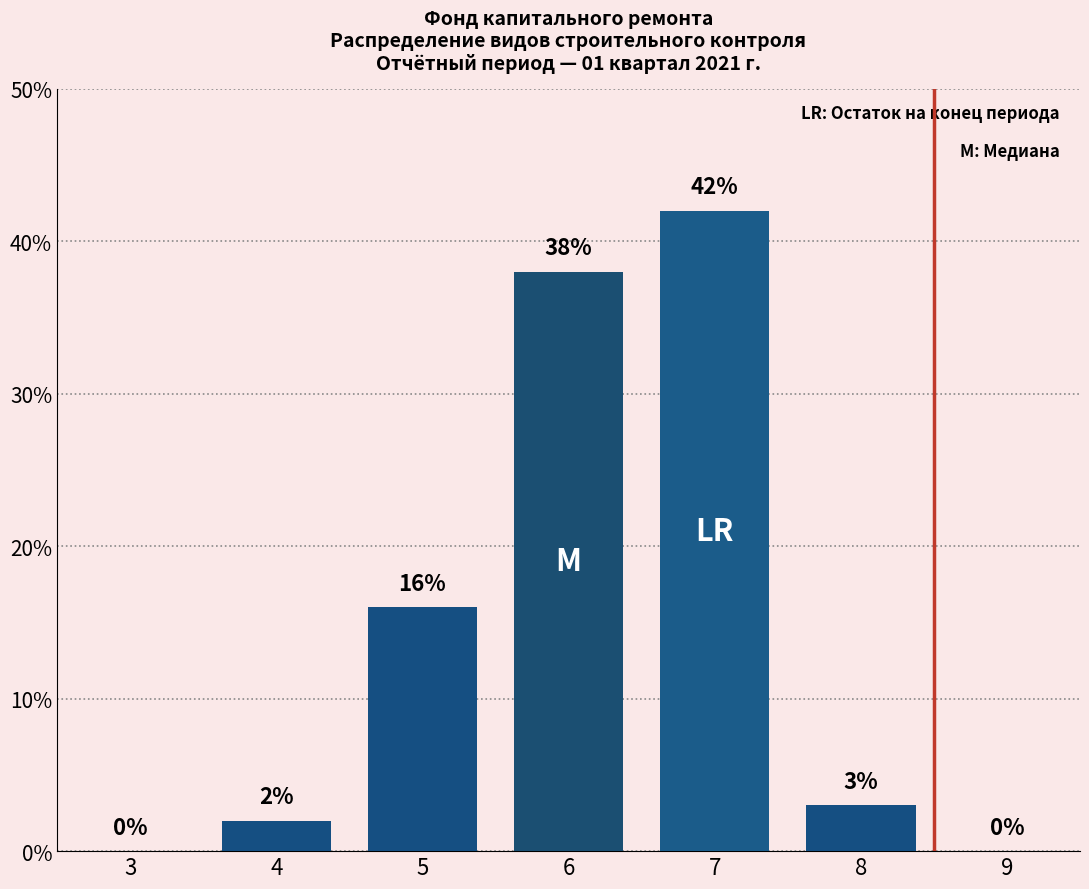

Reading right to left, transcribe all the data shown in this chart.

9=0	8=3	7=42	6=38	5=16	4=2	3=0